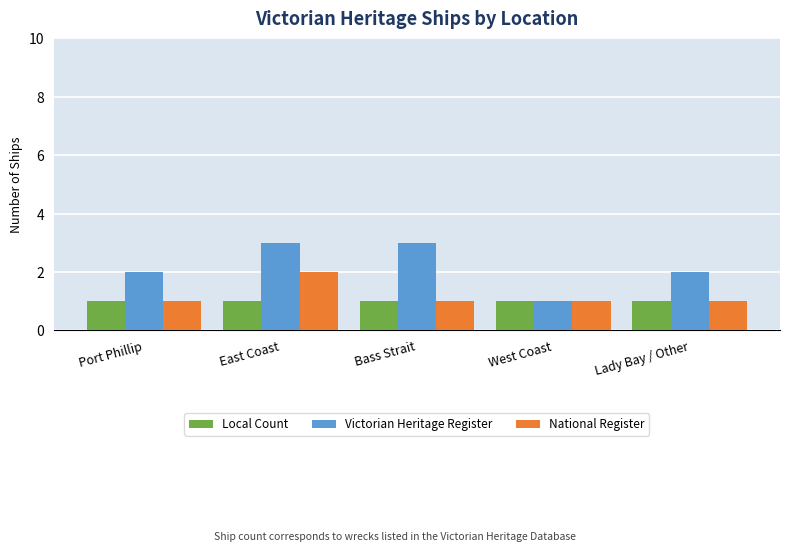

Is it true that Victorian Heritage Register equals 1 at Port Phillip?

False